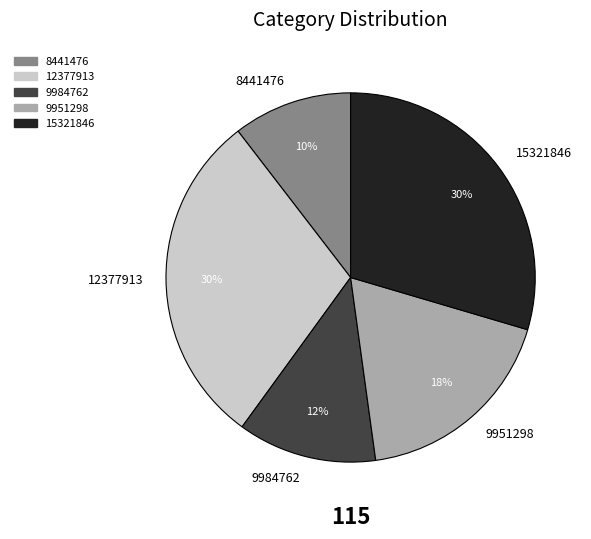

Approximately how many times larger is the value at 9951298 compared to 12377913?

0.6